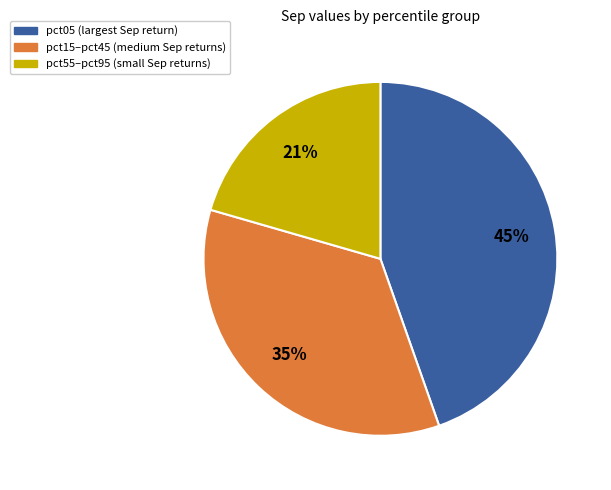

To the nearest percent, what is the average slice percentage?

33%